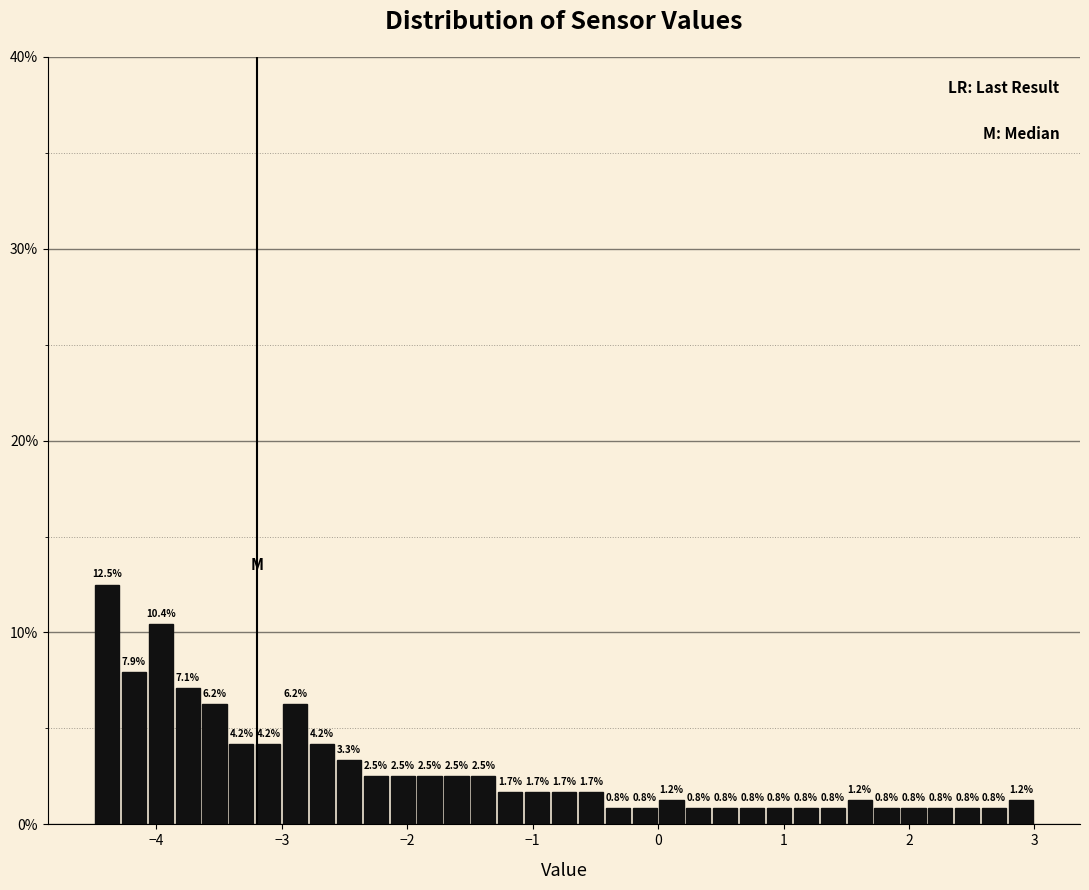

Around what value on the x-axis is the tallest bar? Give the approximate position of its centre, as read against the axis.

-4.4